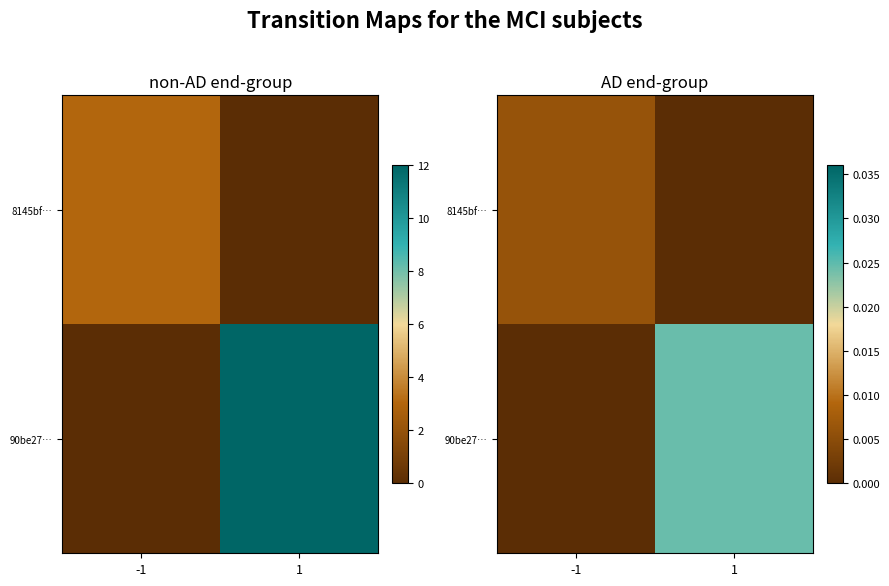

At how many categories does at least one series exceed 0?

2